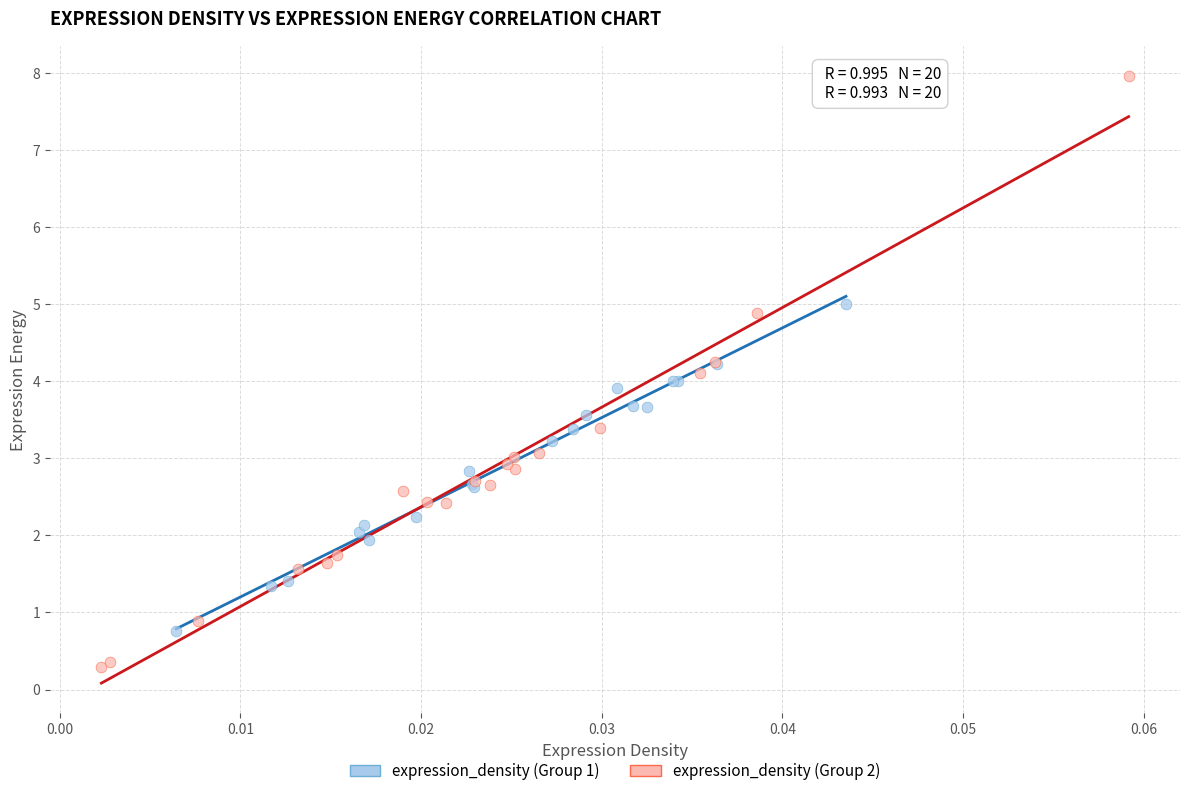

Which series reaches the maximum Y coordinate?

expression_density (Group 2)